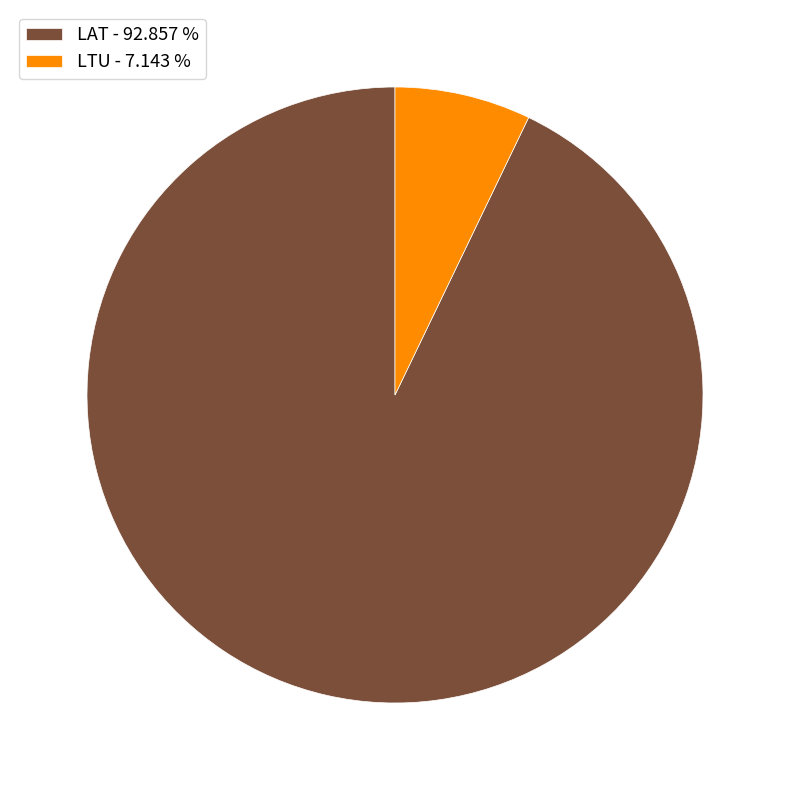

Rank the categories by value from lowest to highest.

LTU, LAT